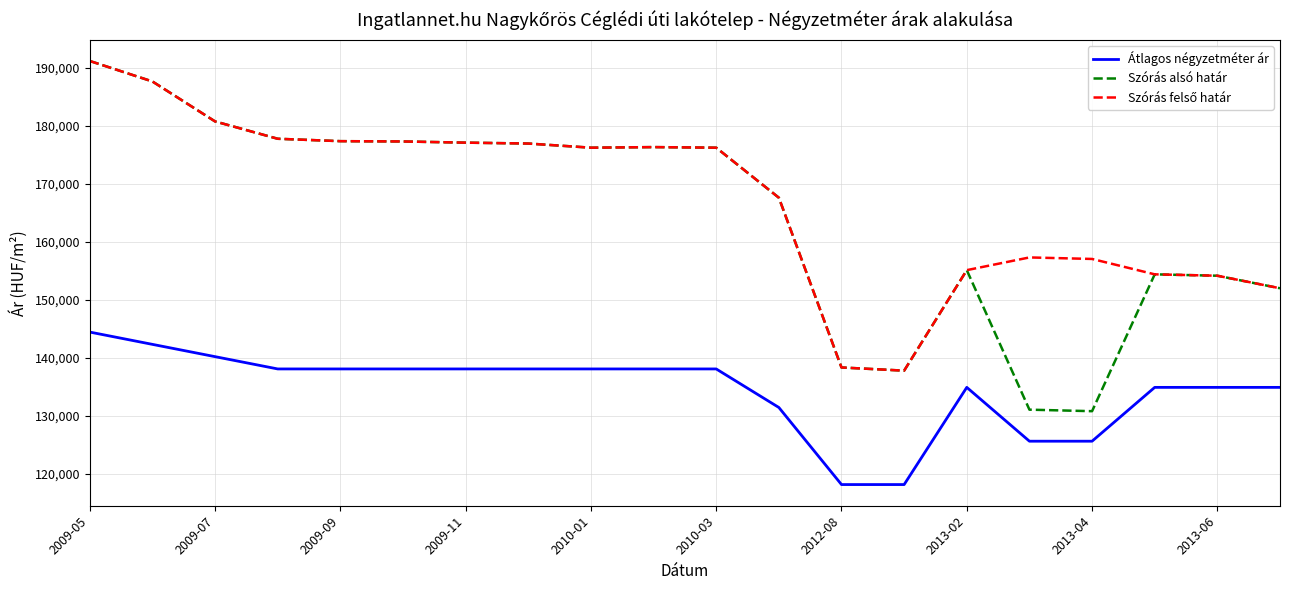

True or false: Szórás alsó határ and Átlagos négyzetméter ár cross at least once.

False